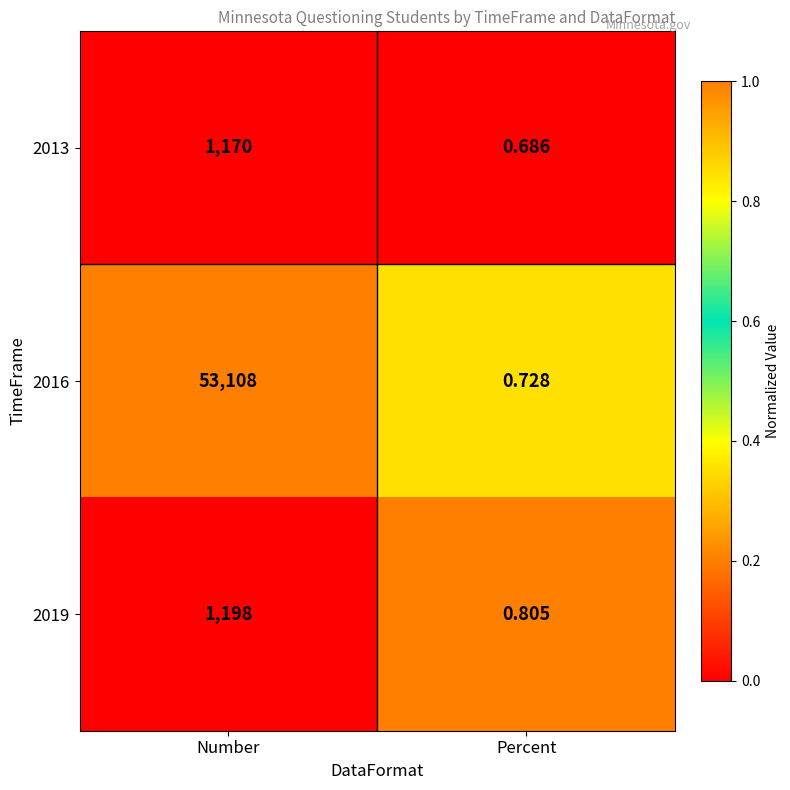

What is the total value across all series at Percent?

2.2